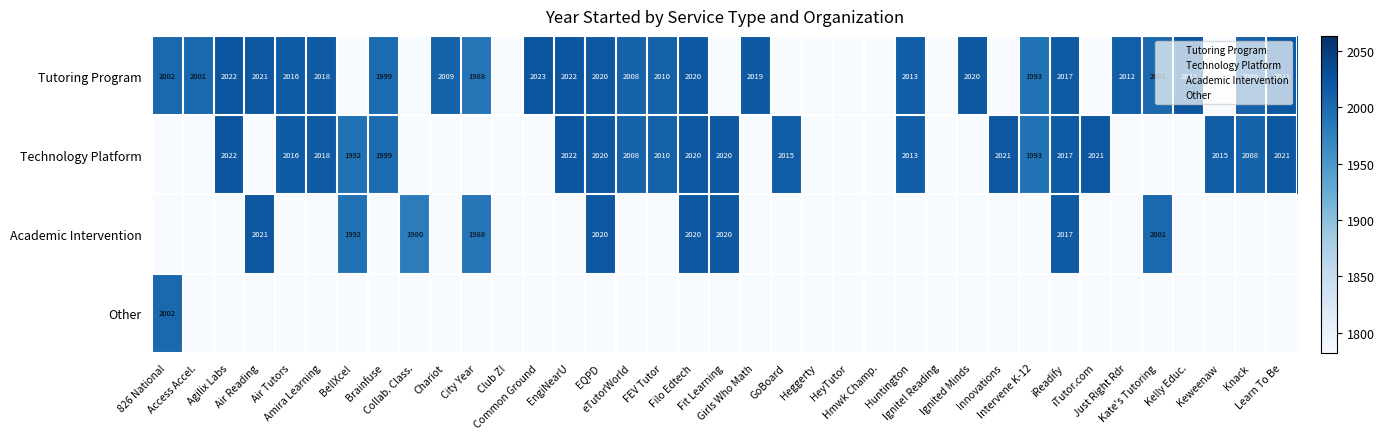

Rank the series at Collab. Class. from lowest to highest value.

Tutoring Program, Technology Platform, Other, Academic Intervention